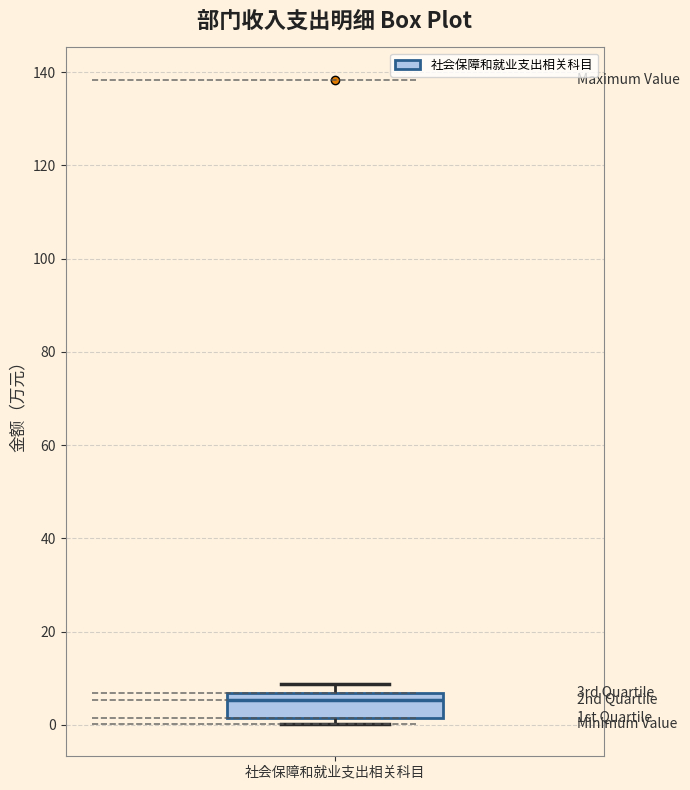

Where is the upper edge of the box for 社会保障和就业支出相关科目 on the y-axis? The values are not printed on the chart, so give them approximately, as read against the axis.

6